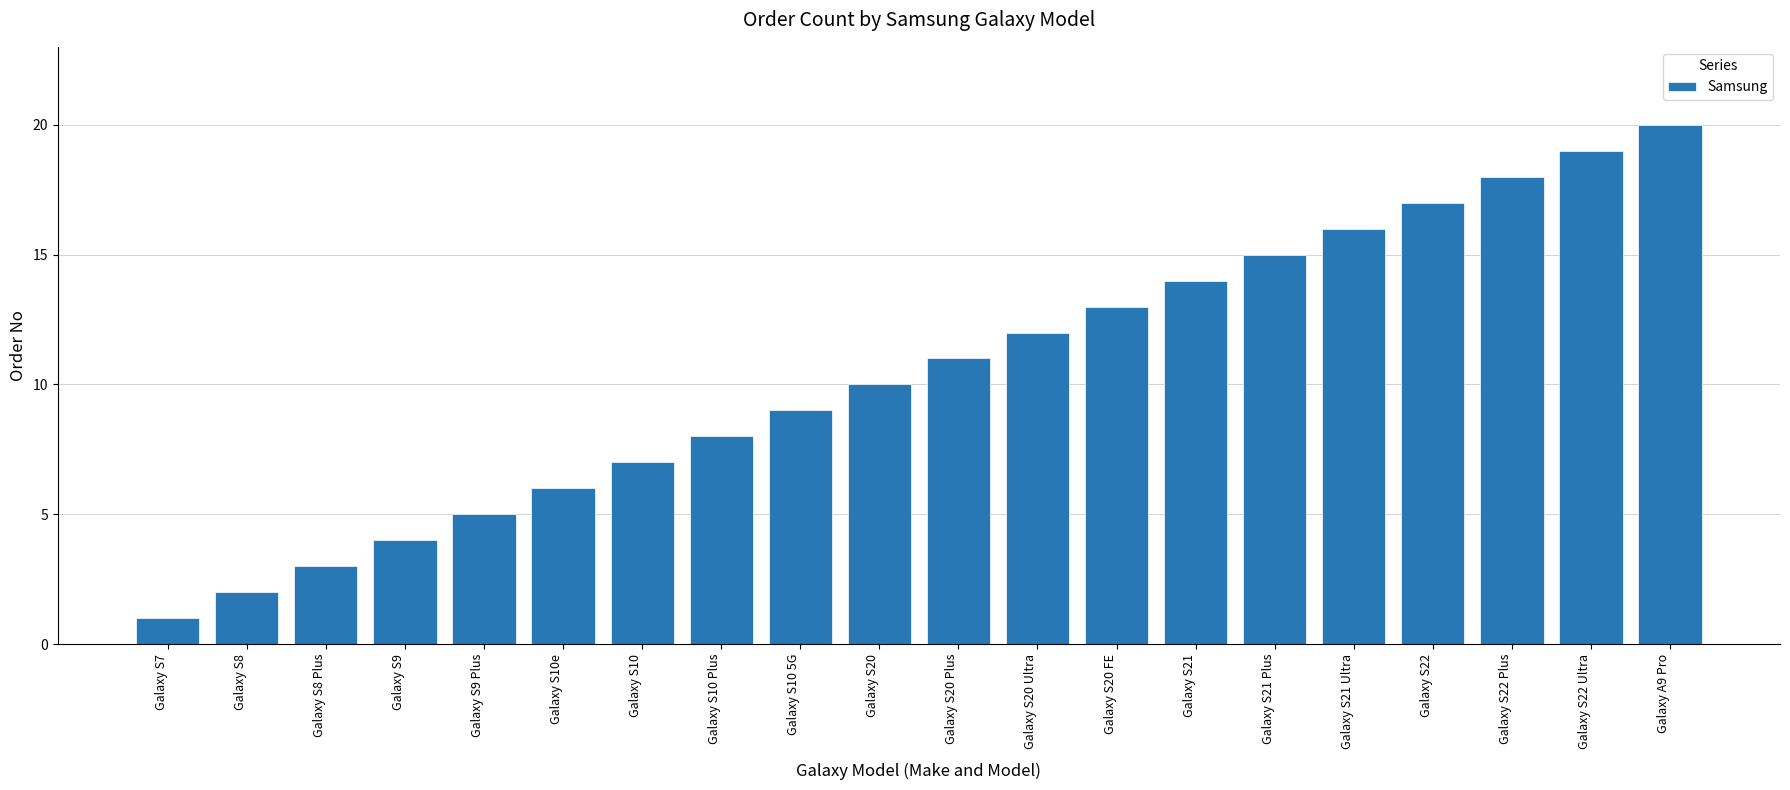

Does the chart contain stacked bars?

No